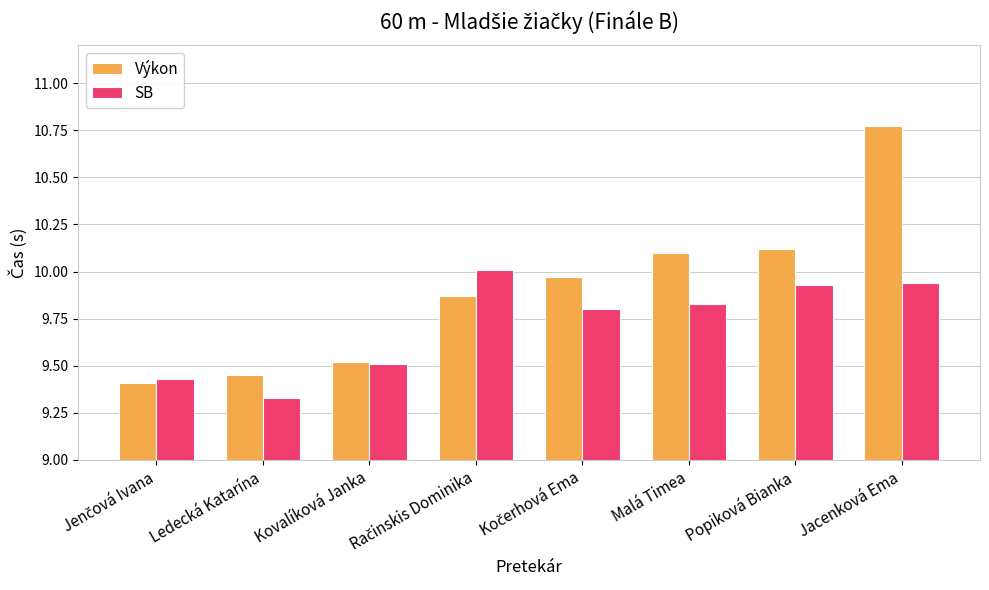

List the series in order of their overall mean, lowest first.

SB, Výkon